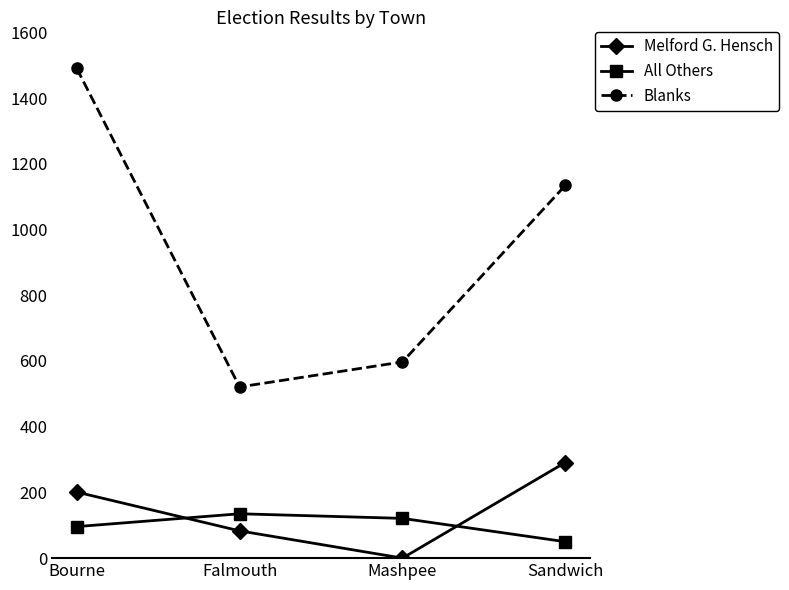

How many series are shown in this chart?

3